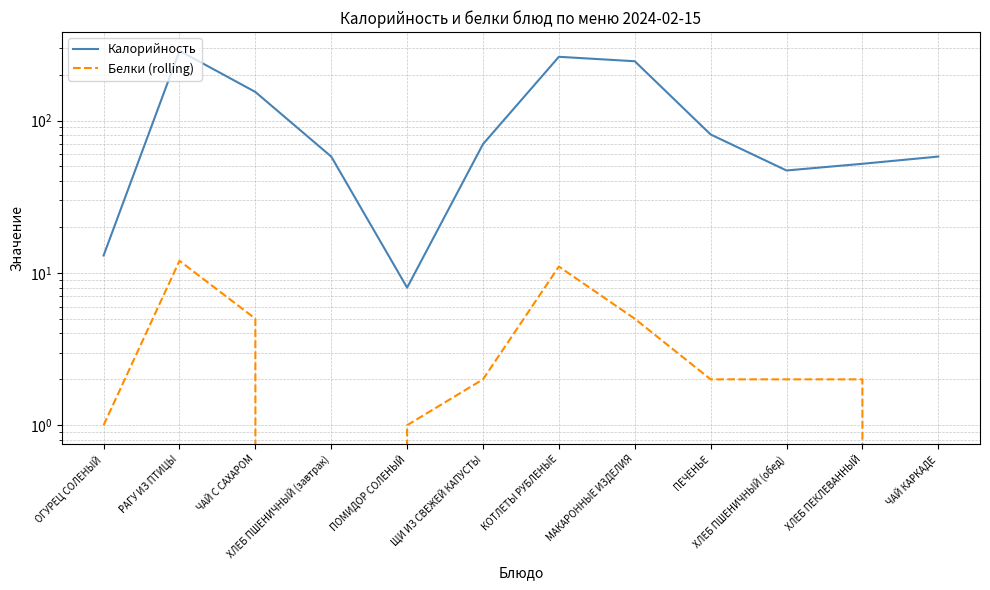

True or false: Калорийность and Белки (rolling) cross at least once.

False